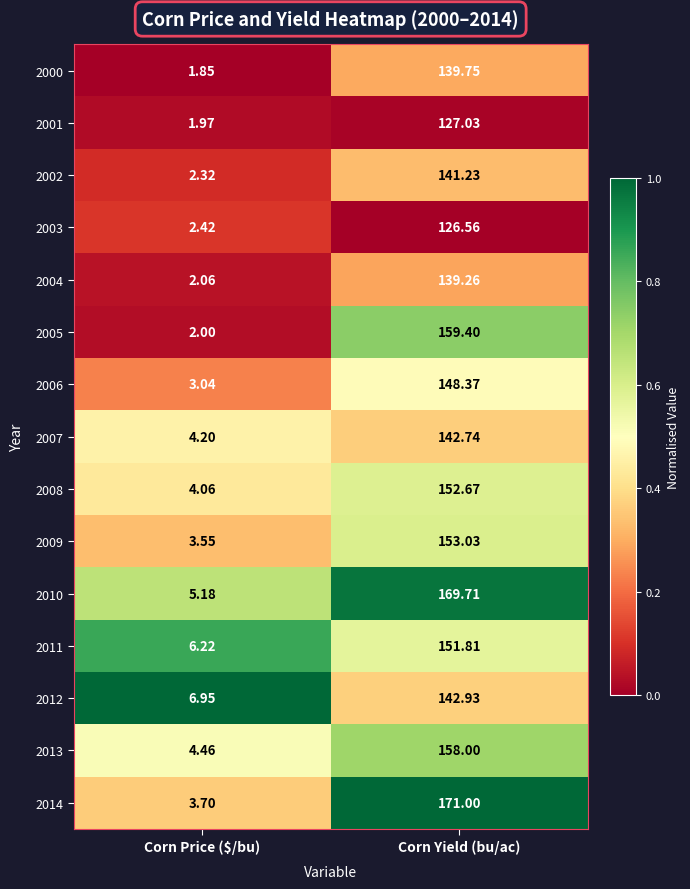

Is the value of 2010 at Corn Yield (bu/ac) greater than the value of 2002 at Corn Price ($/bu)?

Yes